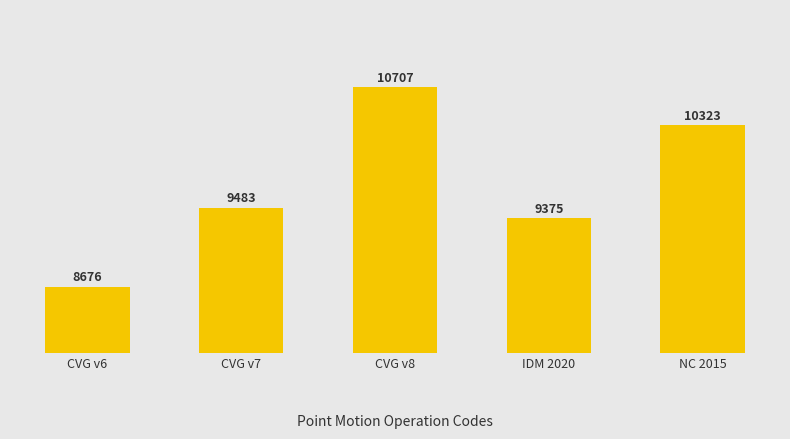

List the labels in order of value, smallest first.

CVG v6, IDM 2020, CVG v7, NC 2015, CVG v8